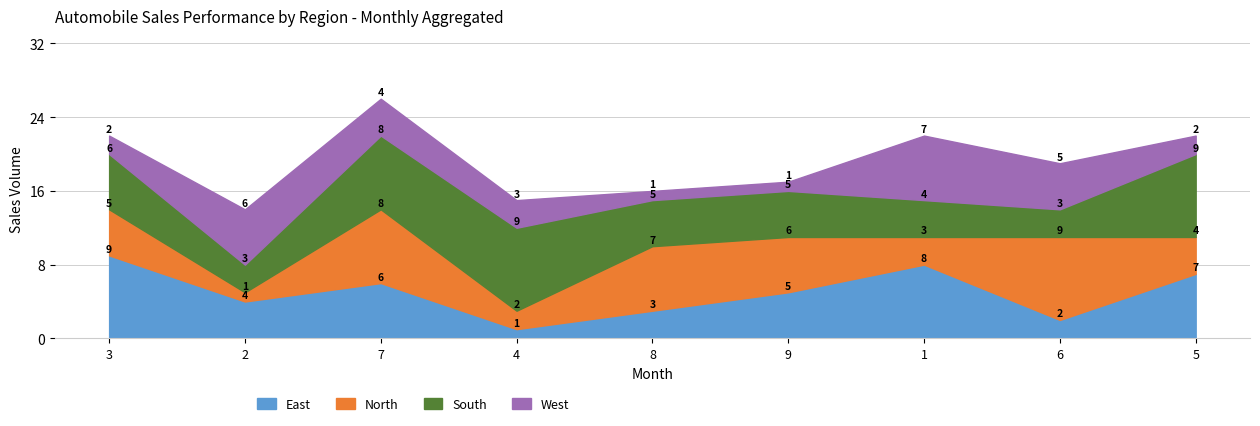

What is the difference between the second highest and minimum values in the South series?

6